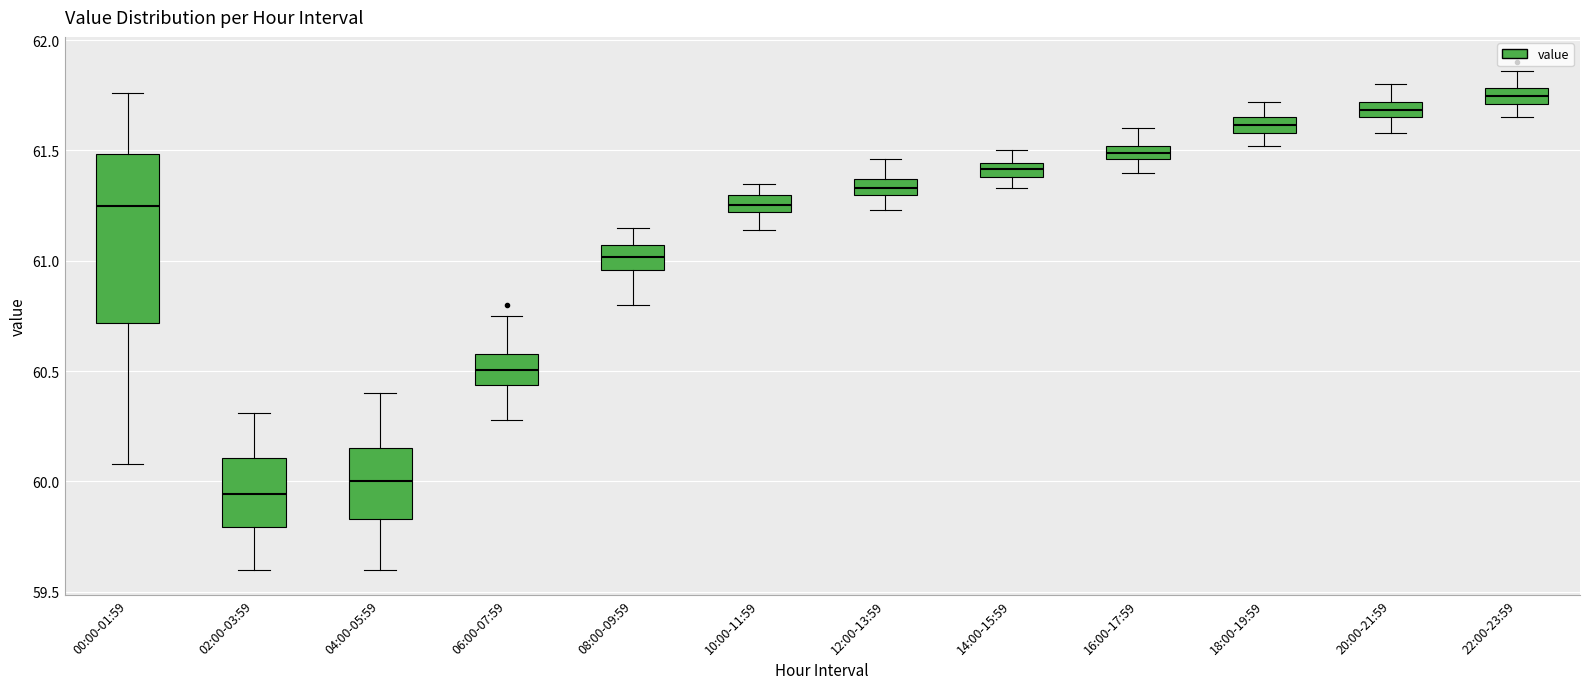

Where does the upper whisker of the box for 06:00-07:59 end on the y-axis? The values are not printed on the chart, so give them approximately, as read against the axis.

60.75